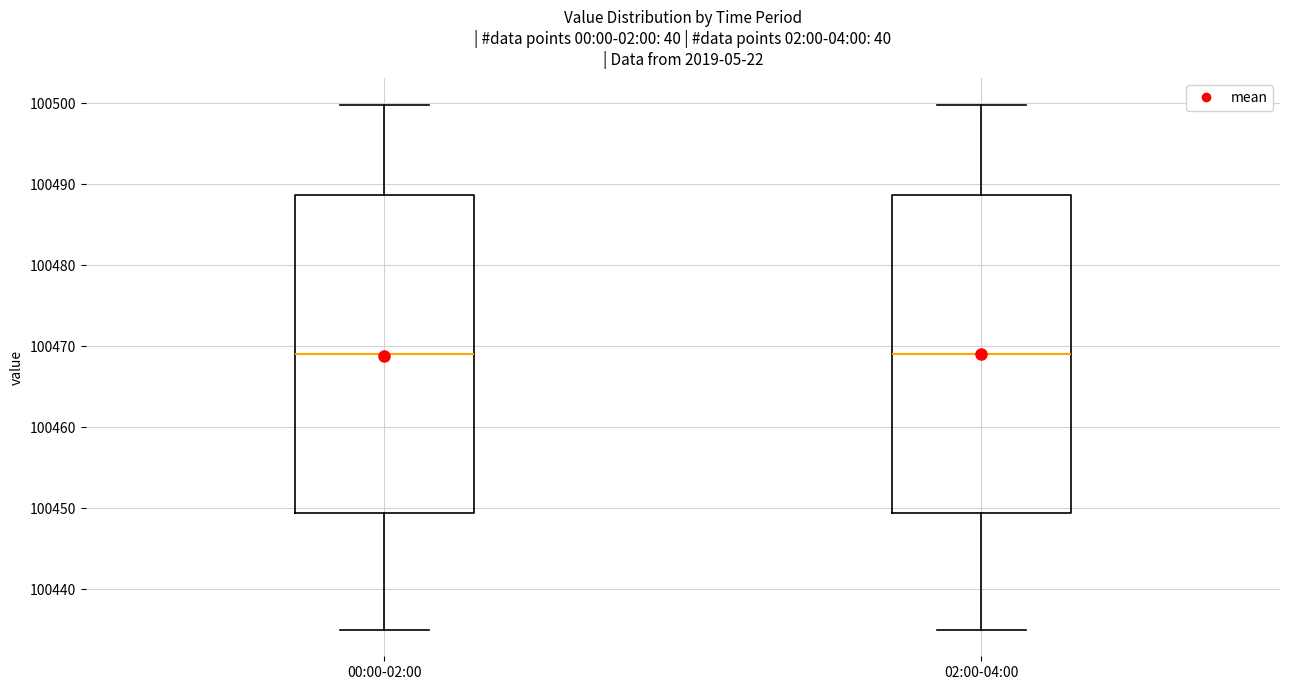

Where is the lower edge of the box for 02:00-04:00 on the y-axis? The values are not printed on the chart, so give them approximately, as read against the axis.

100449